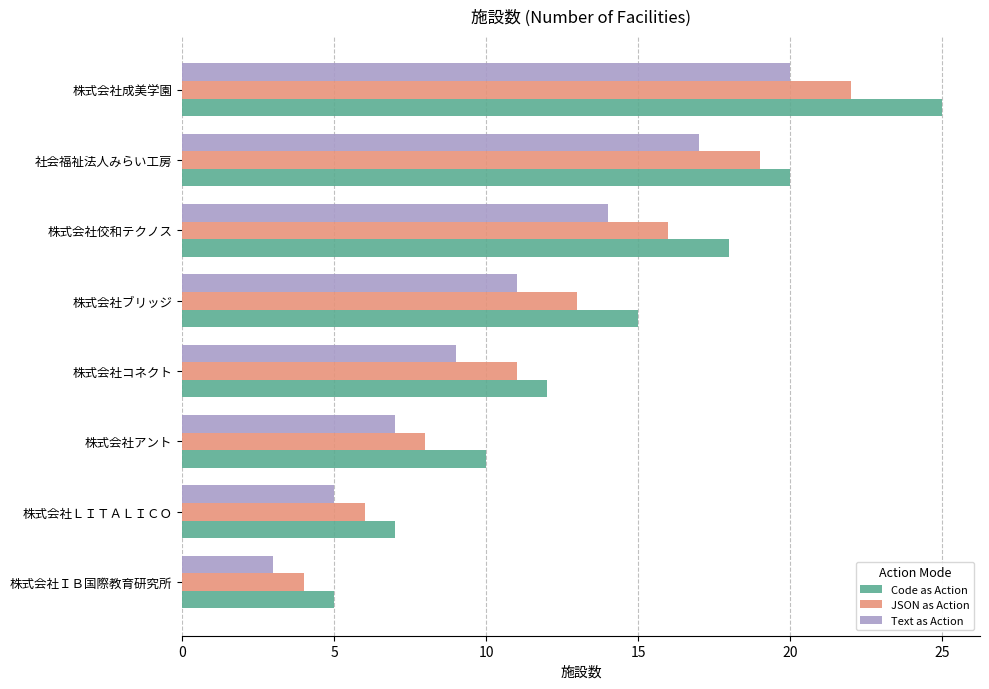

What is the average value of the Text as Action series?

11